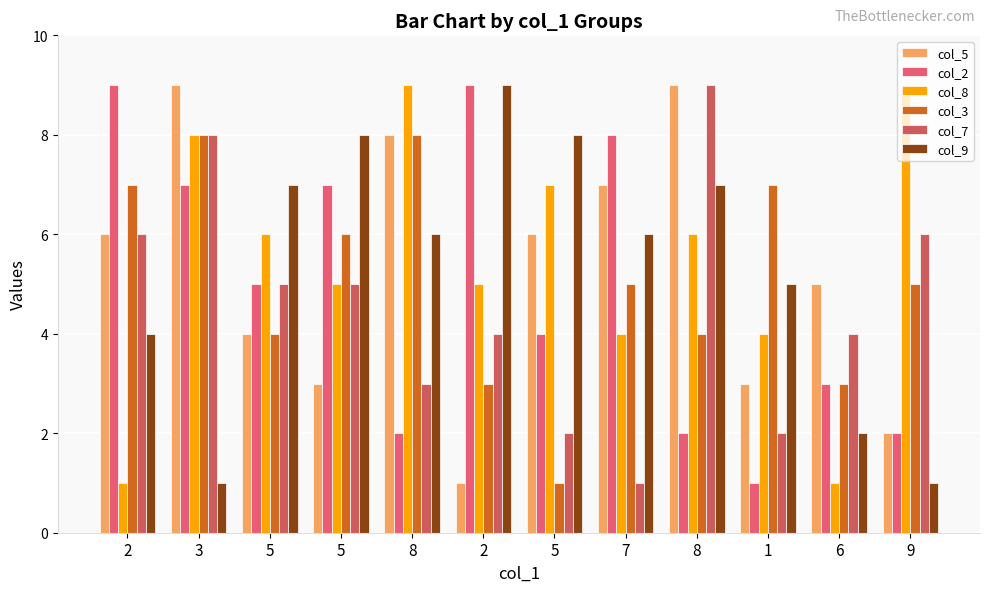

How many distinct data groups are displayed?

6